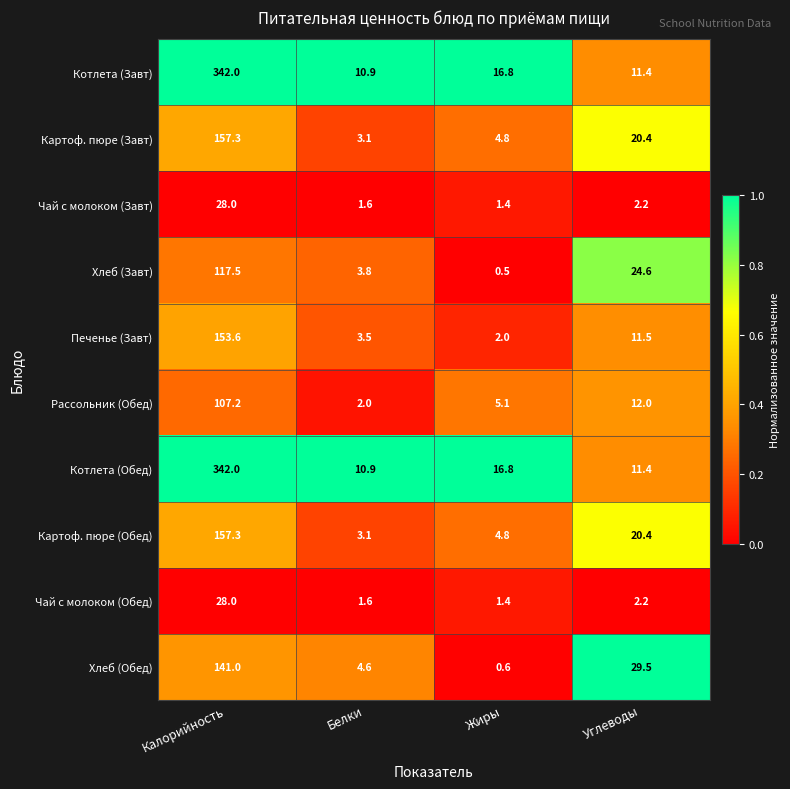

At which label is Котлета (Обед) closest to 176?

Жиры